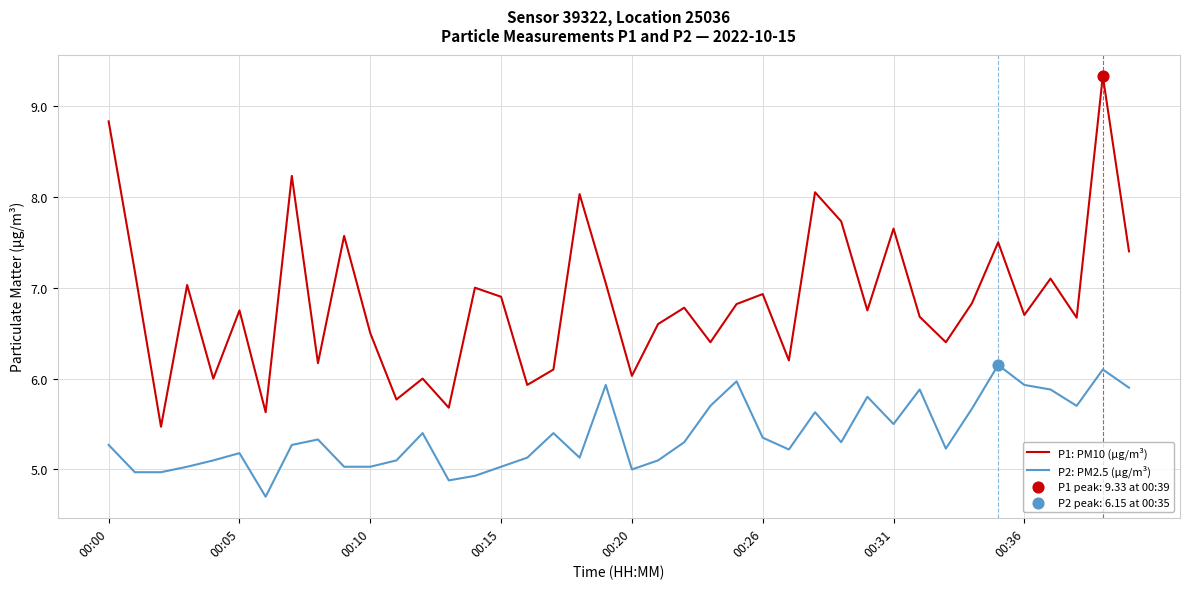

Which series has the largest range (max minus min)?

P1: PM10 (µg/m³)